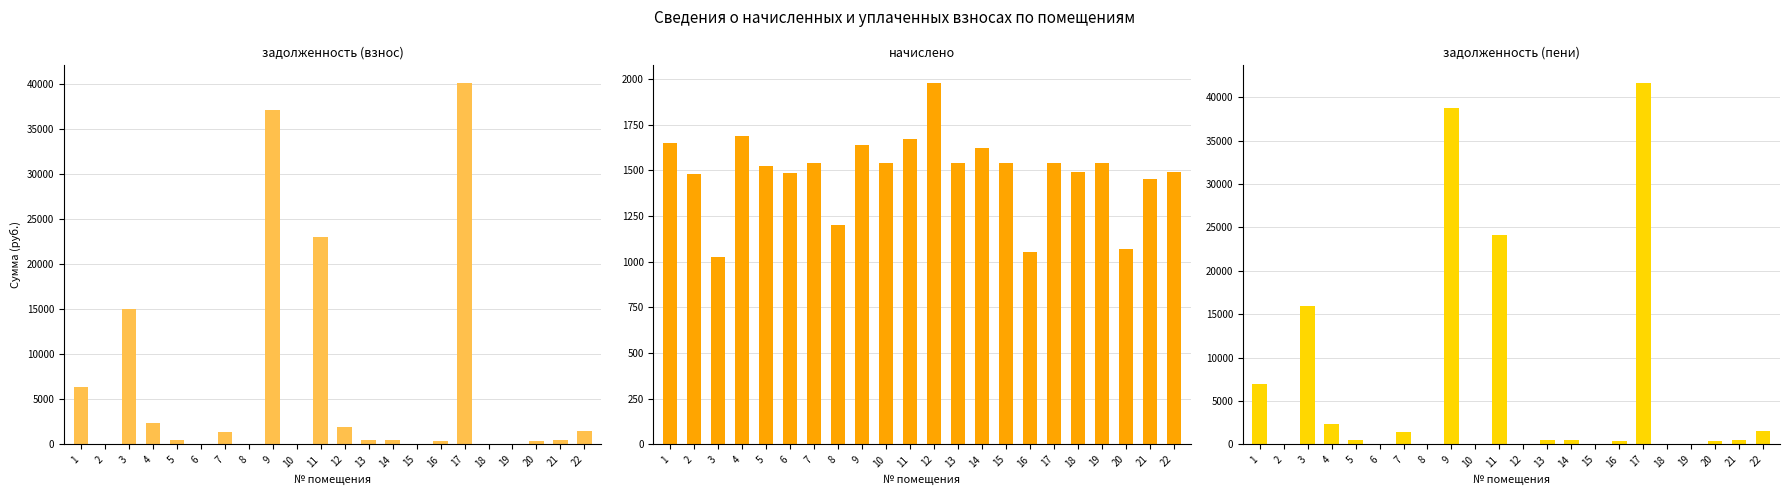

The value of задолженность (взнос) at 13 is 205.0. True or false?

False